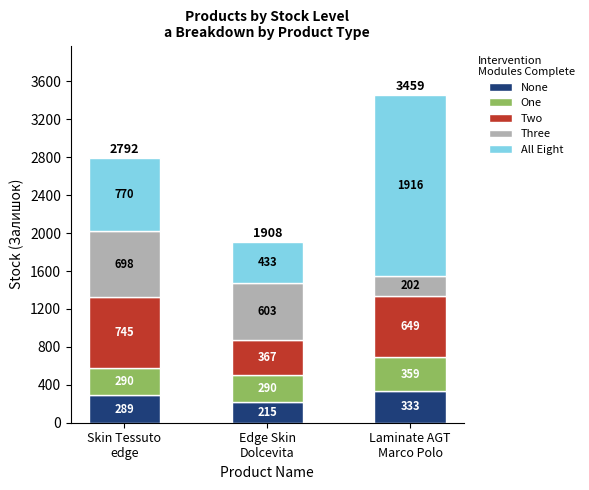

What is the sum of all None values?

837